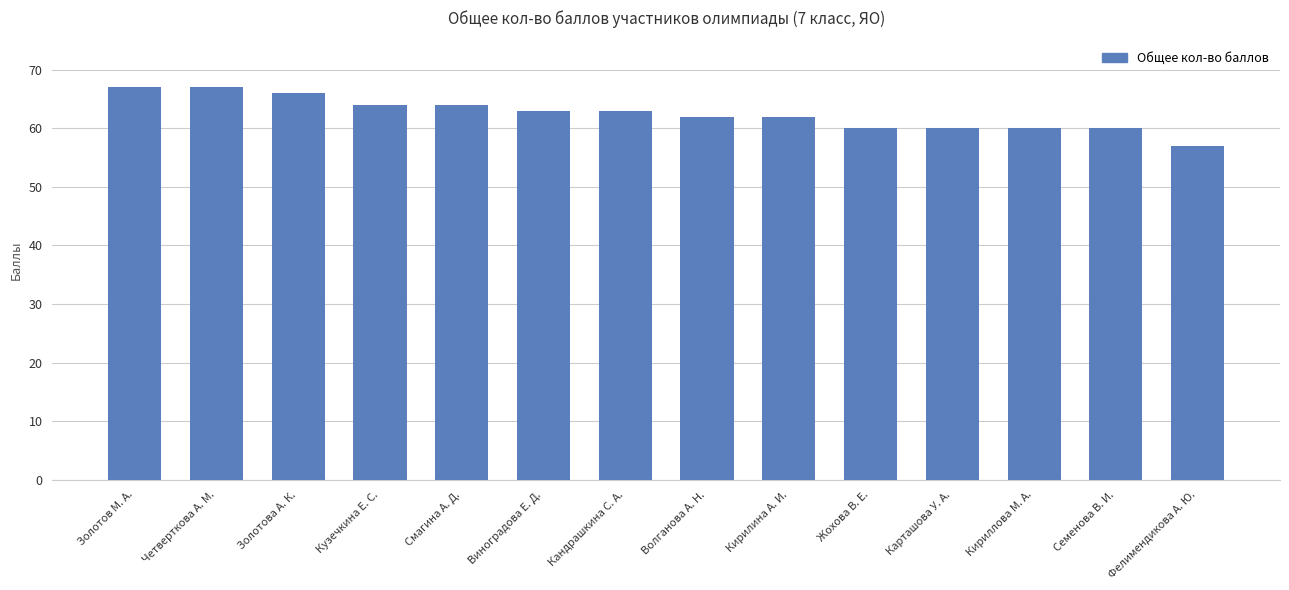

What is the label of the 7th bar from the left?

Кандрашкина С. А.